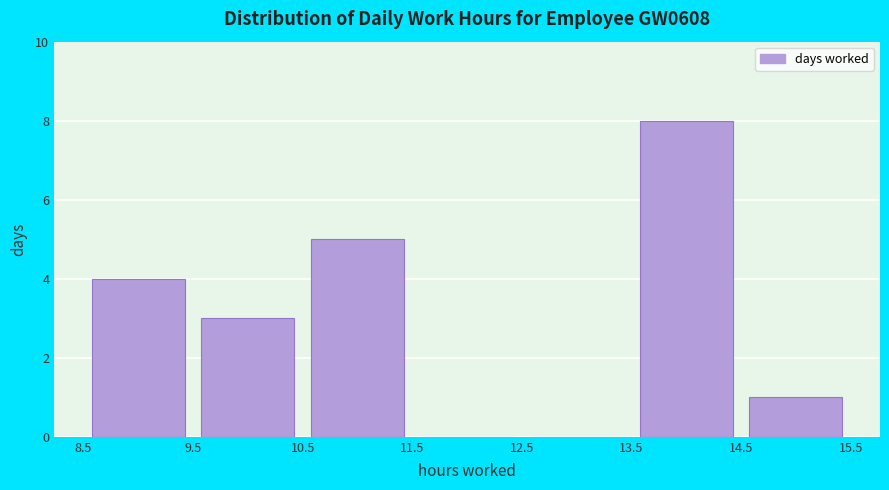

Reading left to right, list every bar in this chart as the range it spans on the x-axis followed by its height. The values are not printed on the chart, so give them approximately, as read against the axis.

8.5 to 9.5: 4
9.5 to 10.5: 3
10.5 to 11.5: 5
11.5 to 12.5: 0
12.5 to 13.5: 0
13.5 to 14.5: 8
14.5 to 15.5: 1